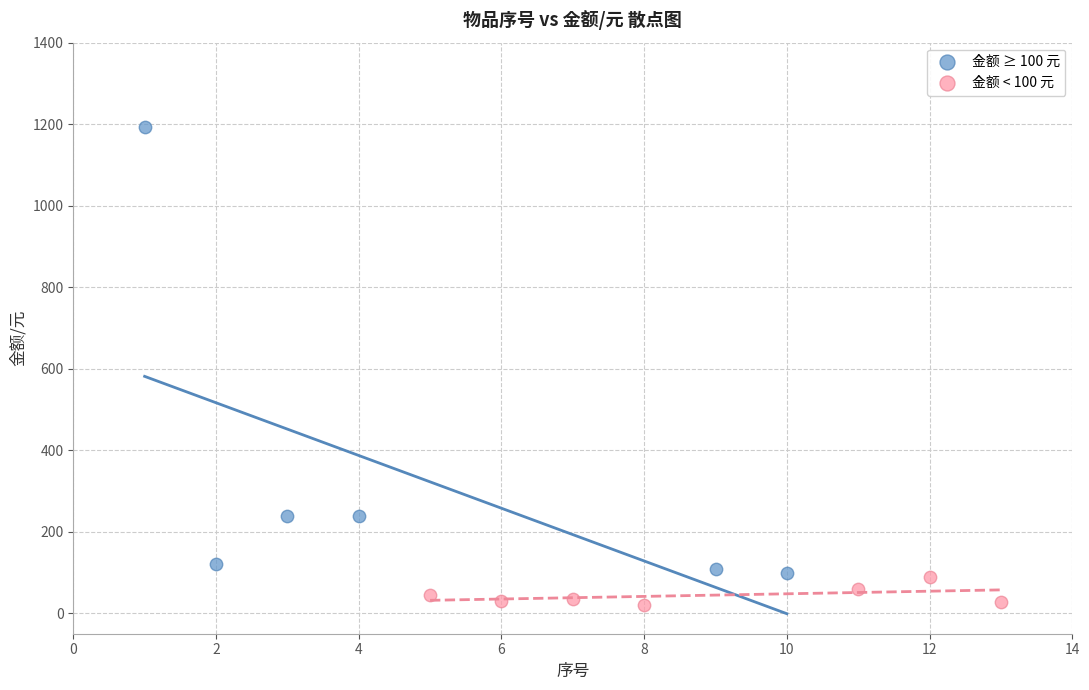

Which series has the largest Y range (max minus min)?

金额 ≥ 100 元